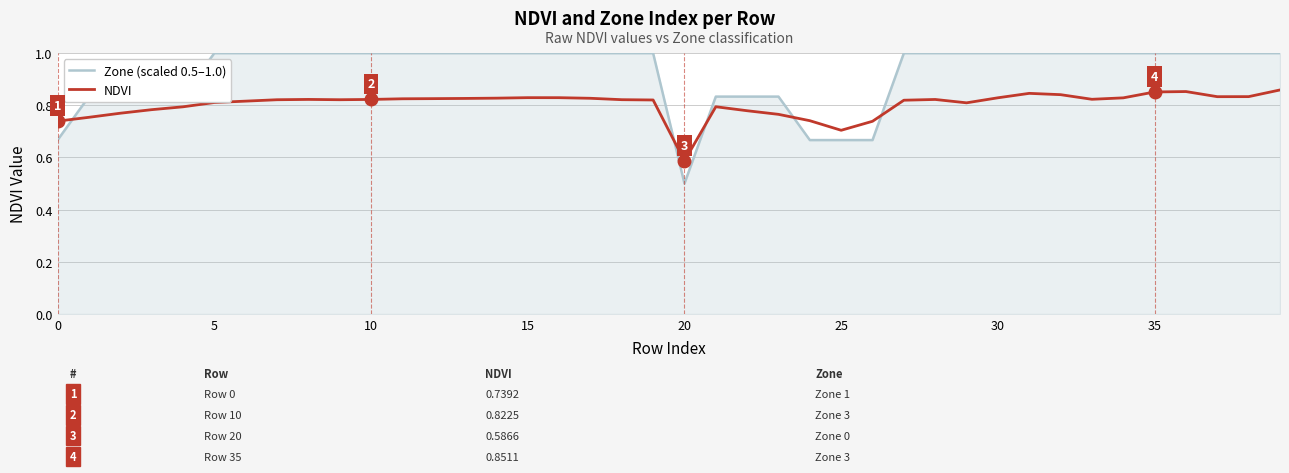

What is the minimum value for Zone (scaled 0.5–1.0)?

0.5